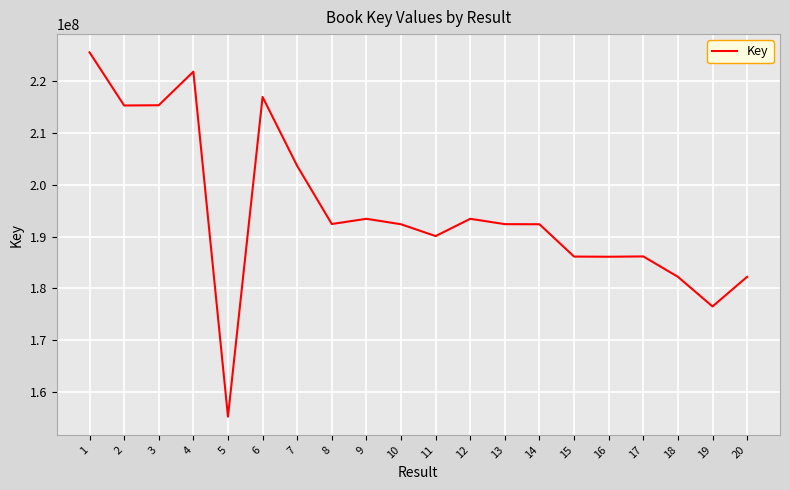

What is the sum of the values at 2 and 13?

407747691